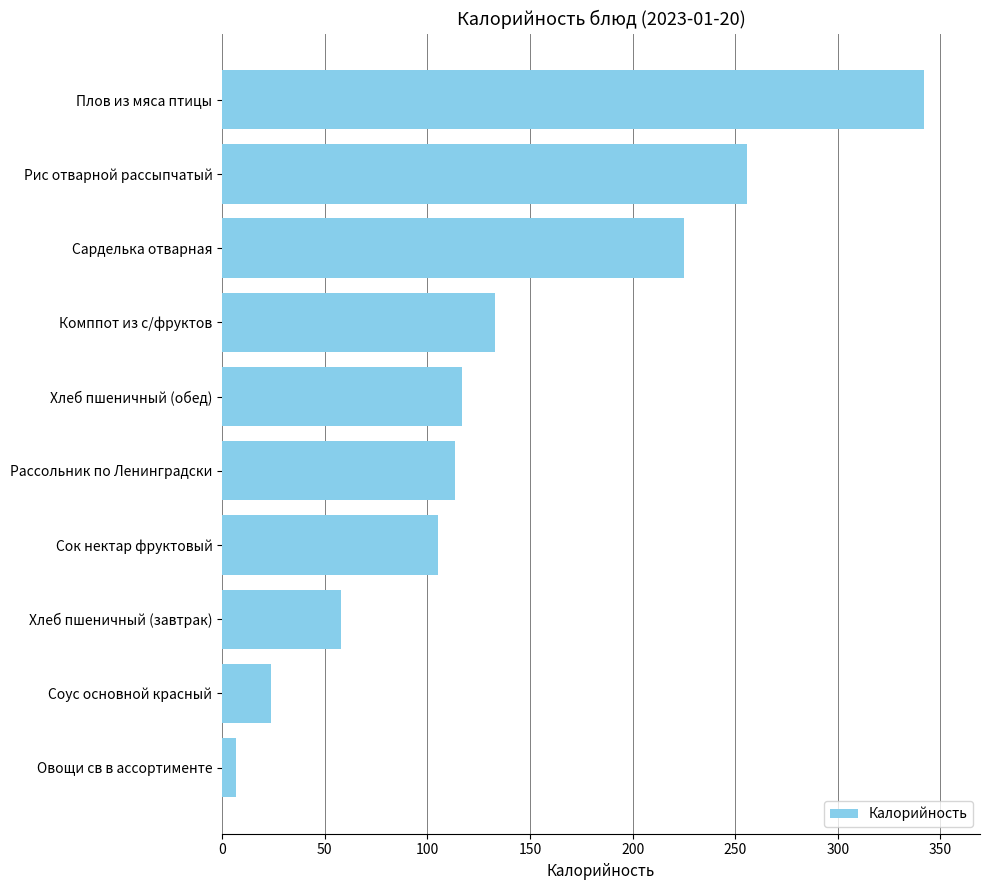

What is the label of the 2nd bar from the bottom?

Соус основной красный